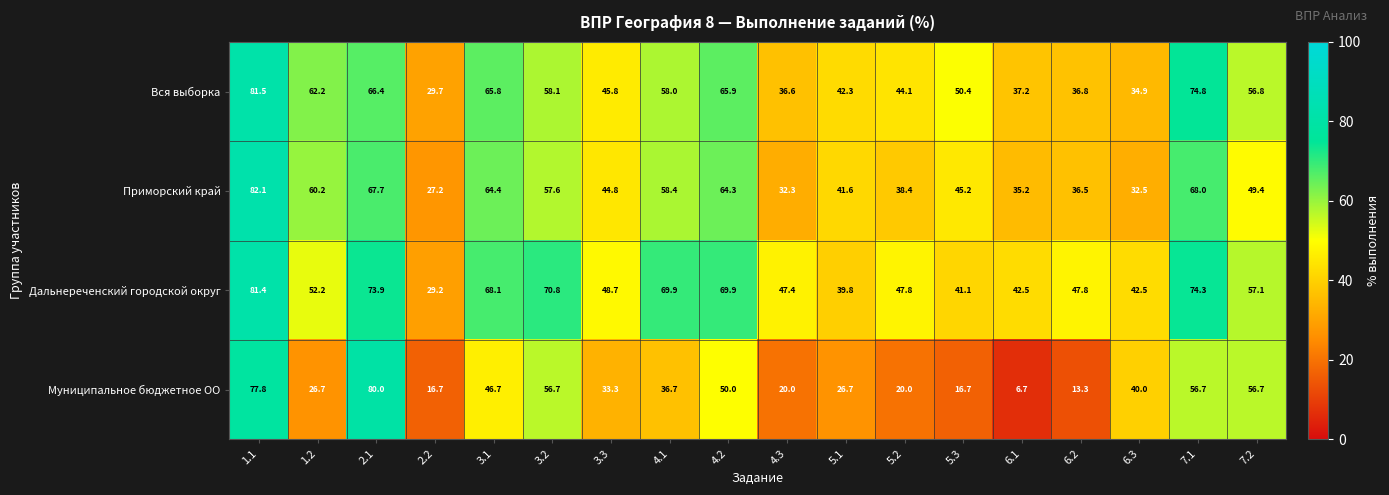

Which series changed the most between 3.1 and 6.2?

Муниципальное бюджетное ОО